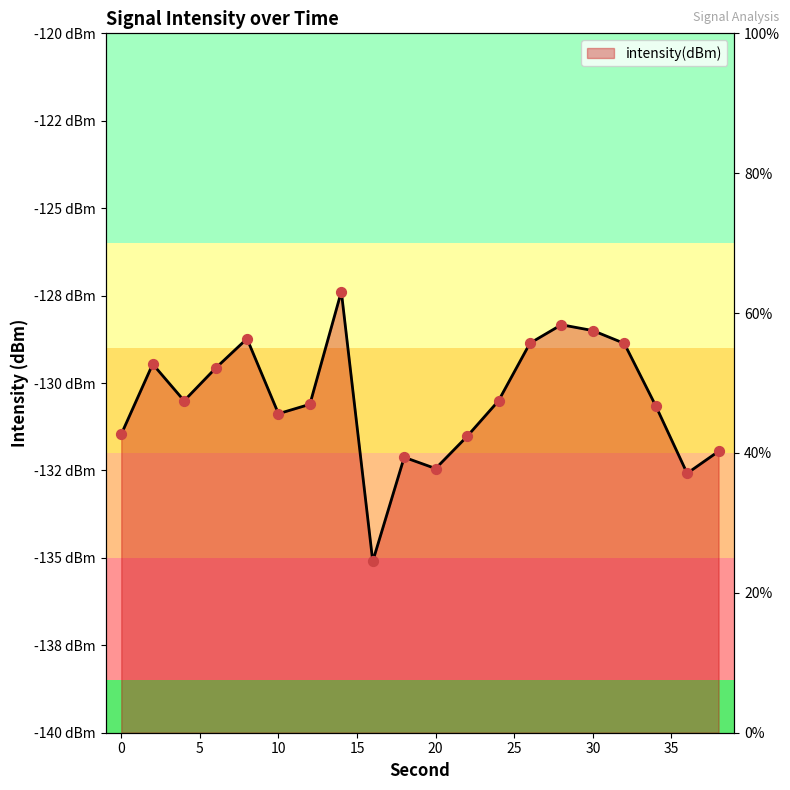

Which has a higher value, 30 or 34?

30